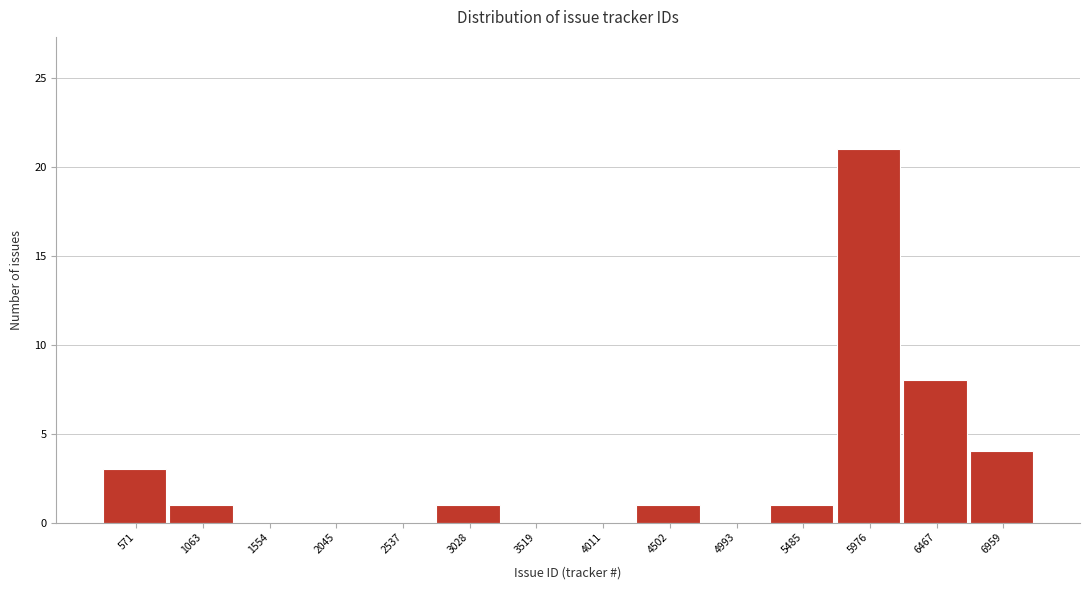

Which range on the x-axis has the tallest bar?

5750 to 6200